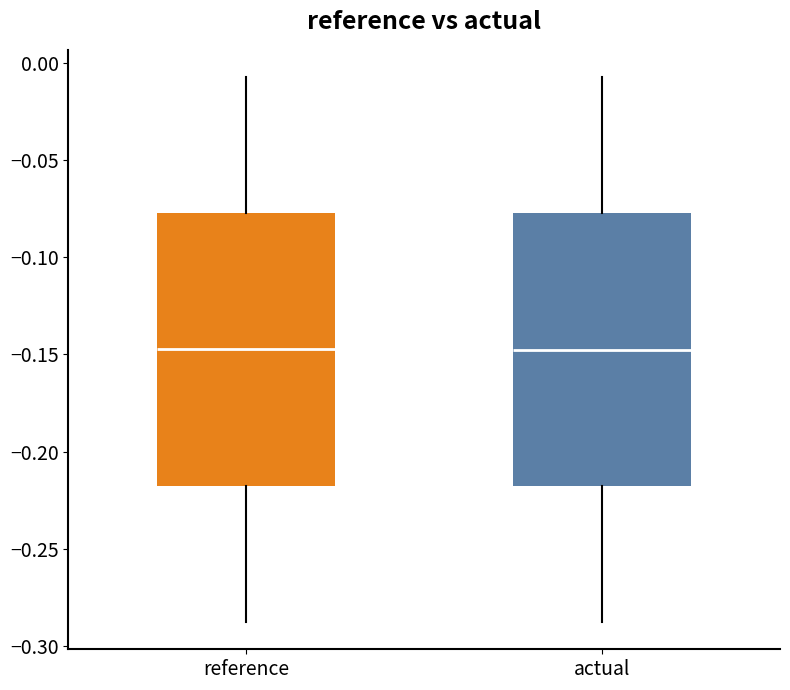

Reading left to right, transcribe this box plot: for each box, give where its median line is, the range the box spans, and where its two whiskers end, as read against the y-axis. The values are not printed on the chart, so give them approximately, as read against the axis.

reference: median -0.145, box -0.215 to -0.075, whiskers -0.290 to -0.005
actual: median -0.145, box -0.220 to -0.075, whiskers -0.290 to -0.005